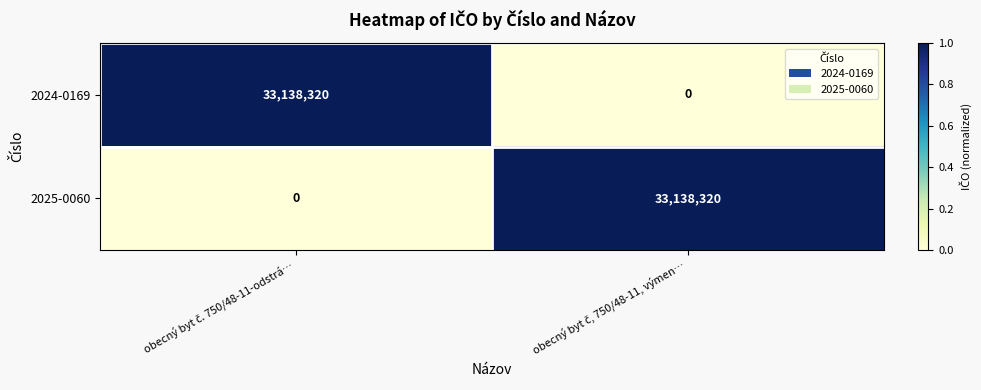

What is the highest value of the 2024-0169 series?

33138320